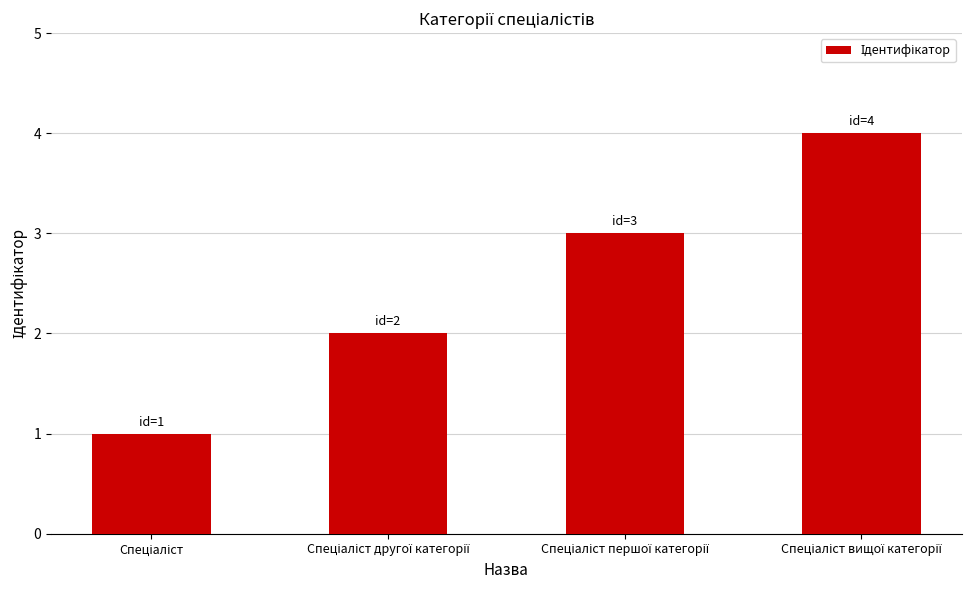

What is the sum of all values?

10